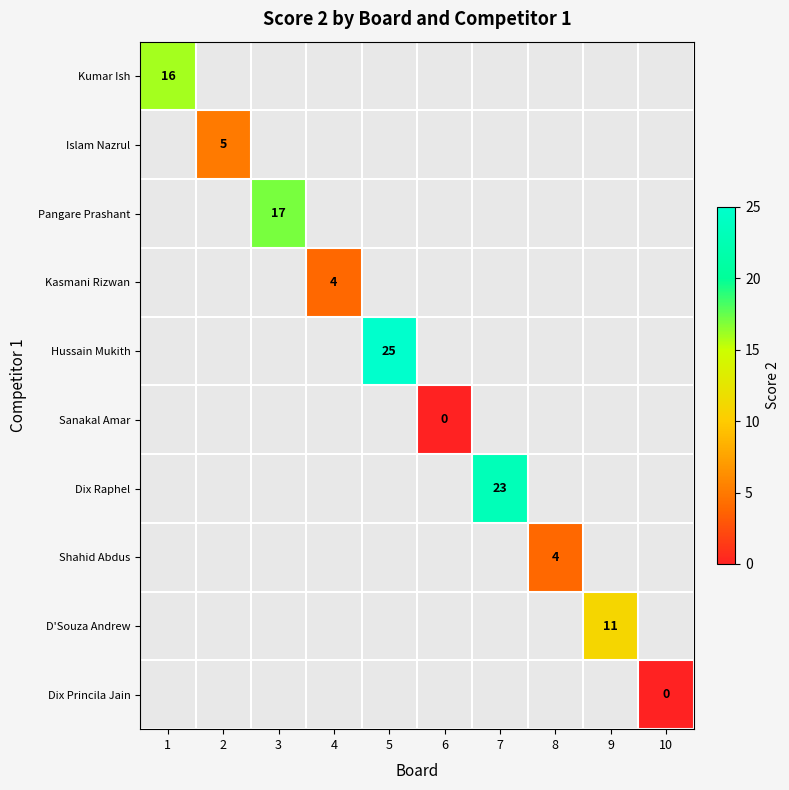

The value of D'Souza Andrew at 9 is 11. True or false?

True